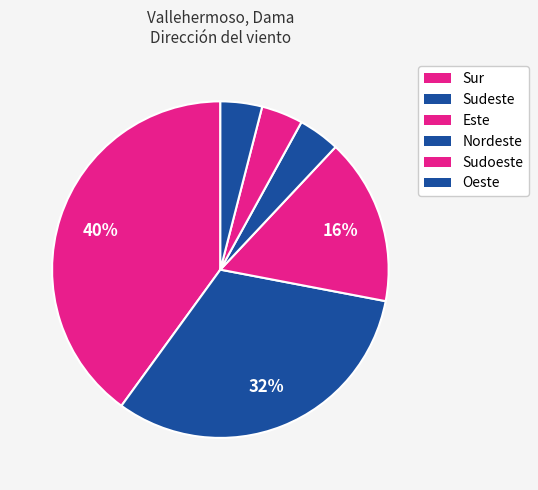

To the nearest percent, what is the difference between the largest and smallest slice percentages?

36%